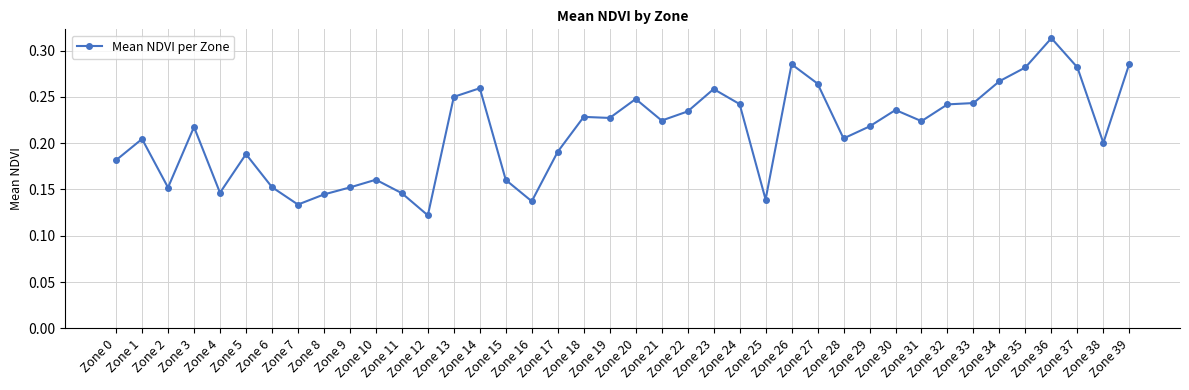

At which category does the data reach its first local valley?

Zone 2